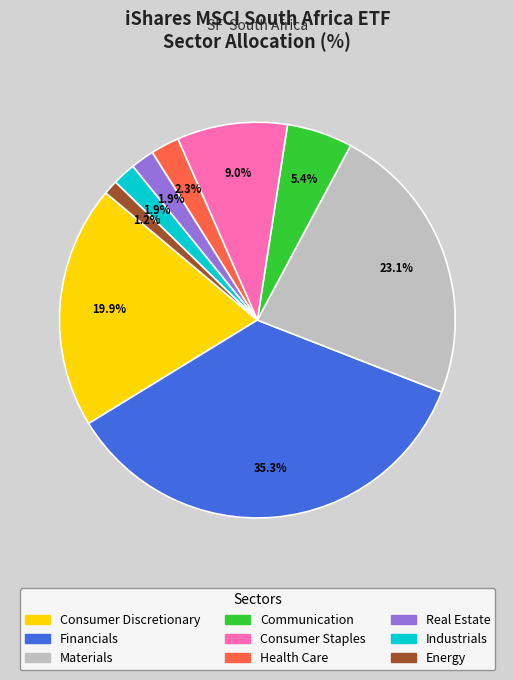

Which category has the smallest portion of the pie?

Energy